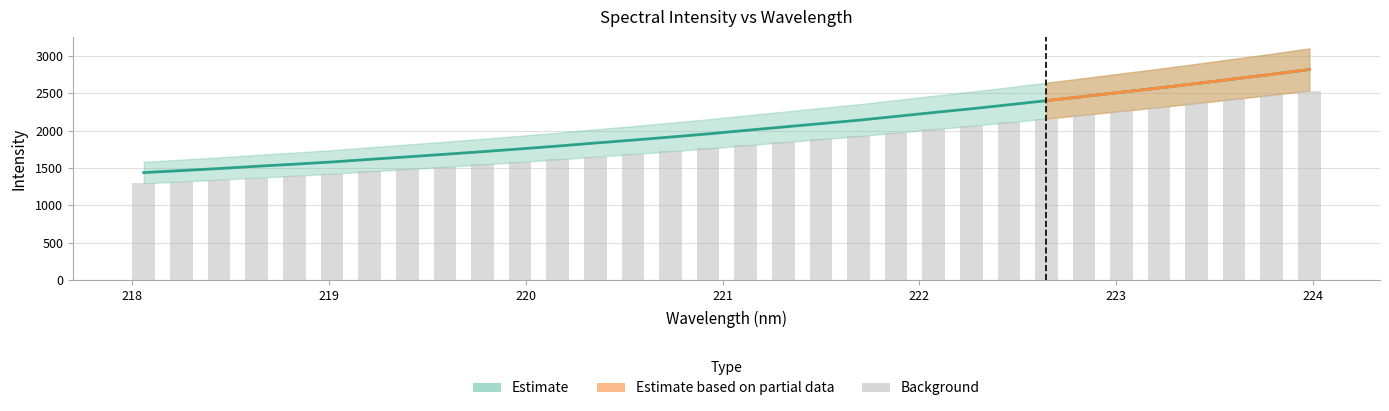

List the labels in order of value, smallest first.

218.0596, 218.2508, 218.442, 218.6332, 218.8244, 219.0156, 219.2067, 219.3979, 219.589, 219.7801, 219.9712, 220.1623, 220.3533, 220.5444, 220.7354, 220.9264, 221.1174, 221.3083, 221.4993, 221.6902, 221.8812, 222.0721, 222.263, 222.4538, 222.6447, 222.8355, 223.0264, 223.2172, 223.408, 223.5987, 223.7895, 223.9802